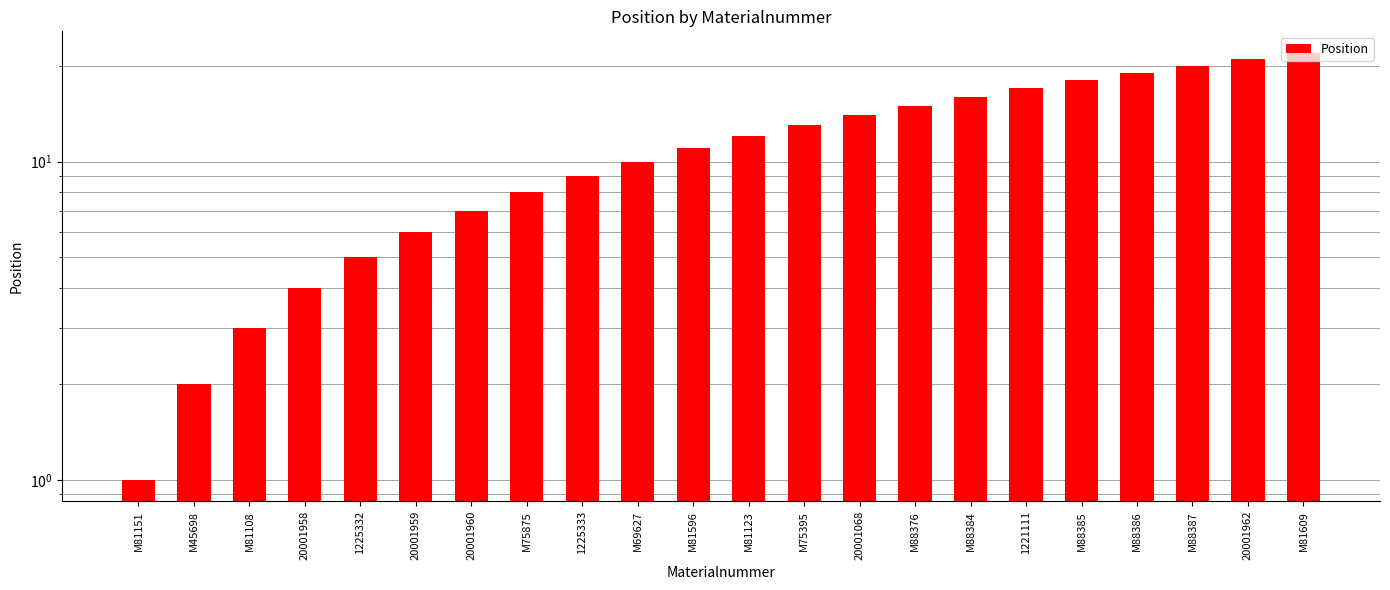

What is the maximum value shown in the chart?

22